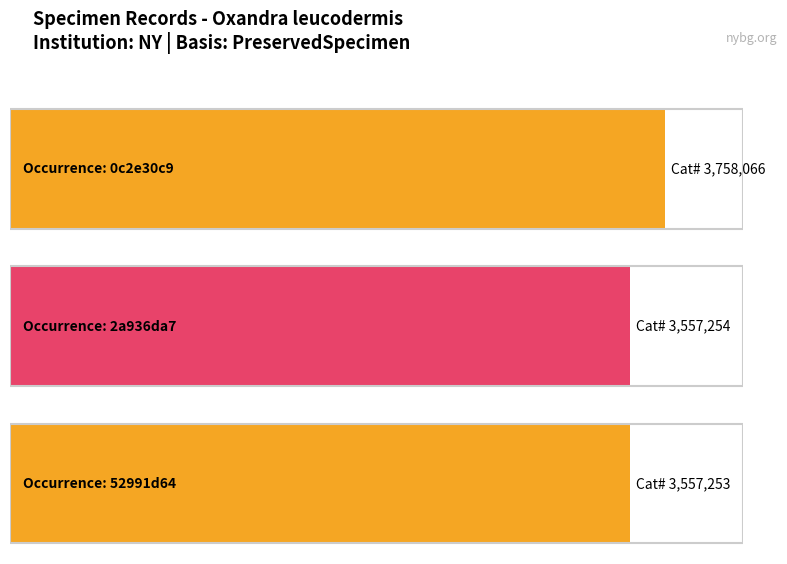

Are the bars grouped side by side (vs. stacked)?

No